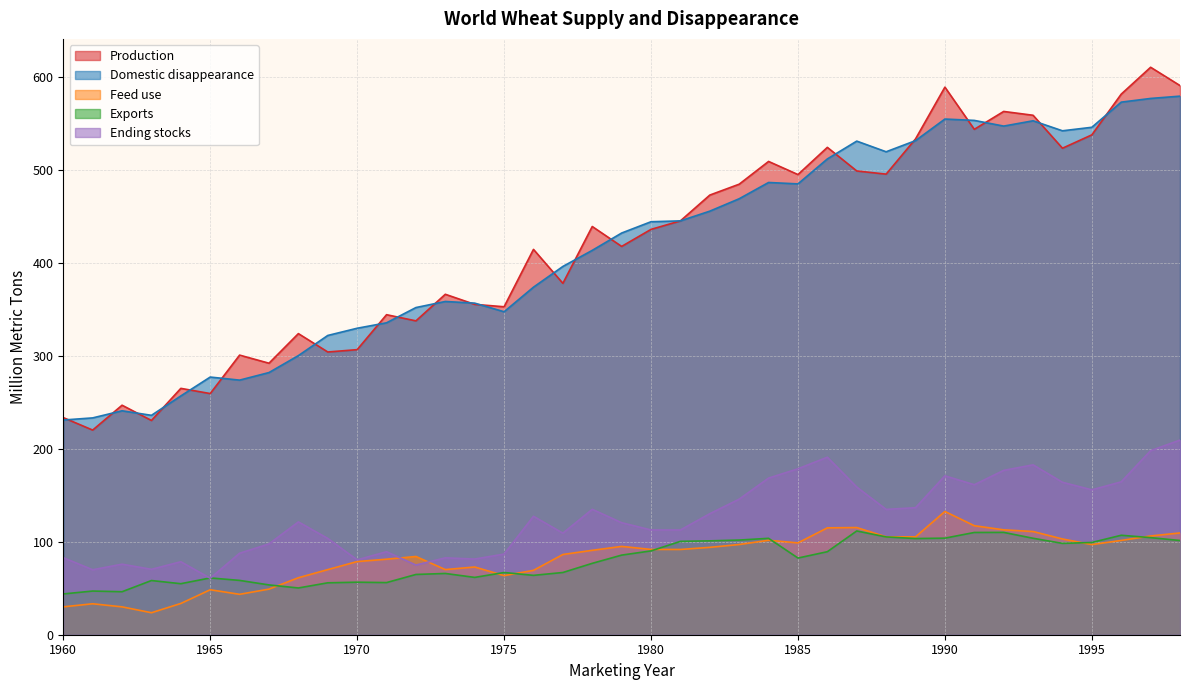

The Production series shows 306.5 at 1970. True or false?

True